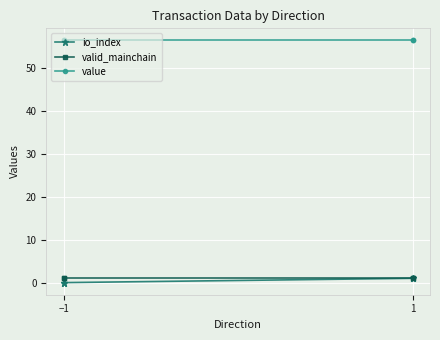

Does the chart display data point markers on the line(s)?

Yes